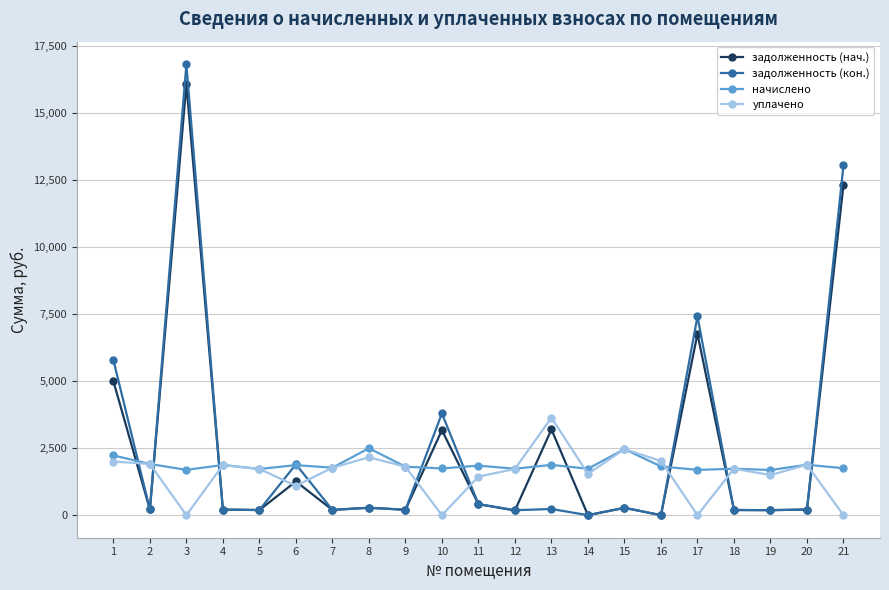

True or false: задолженность (нач.) has more than 0 points higher than both neighbors.

True